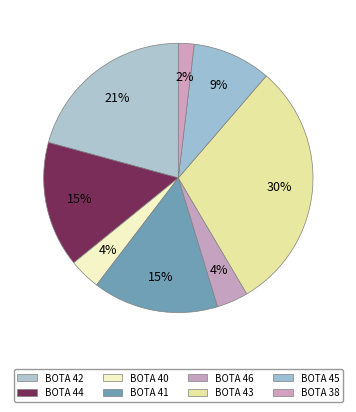

The BOTA 43 slice represents 30% of the pie. True or false?

True